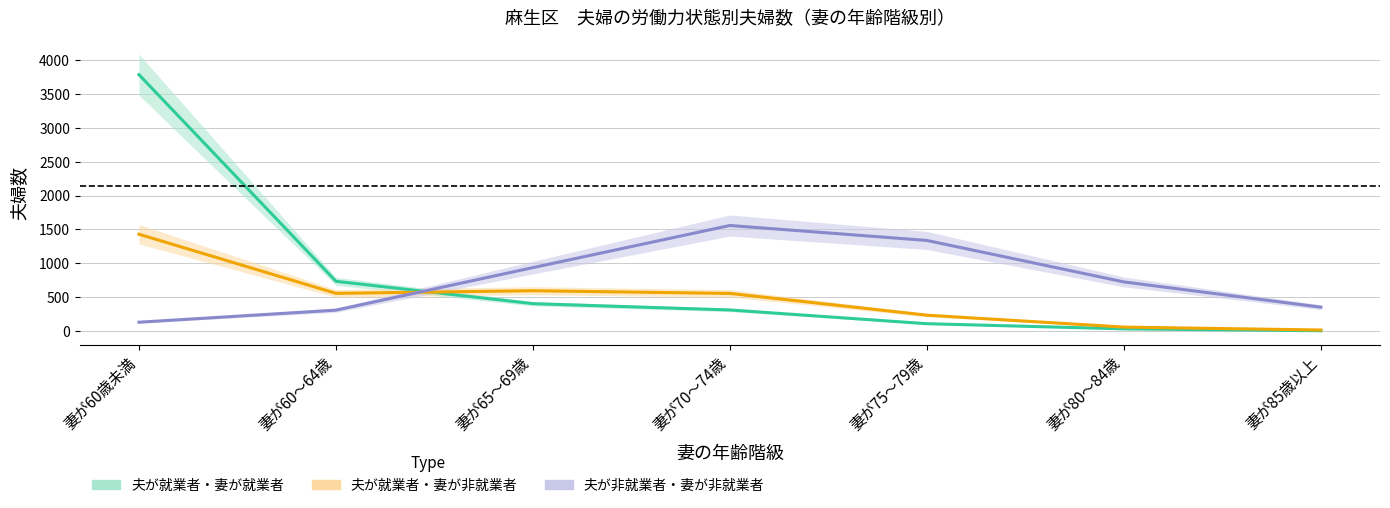

True or false: 夫が非就業者_妻が非就業者 has more than 1 points higher than both neighbors.

False